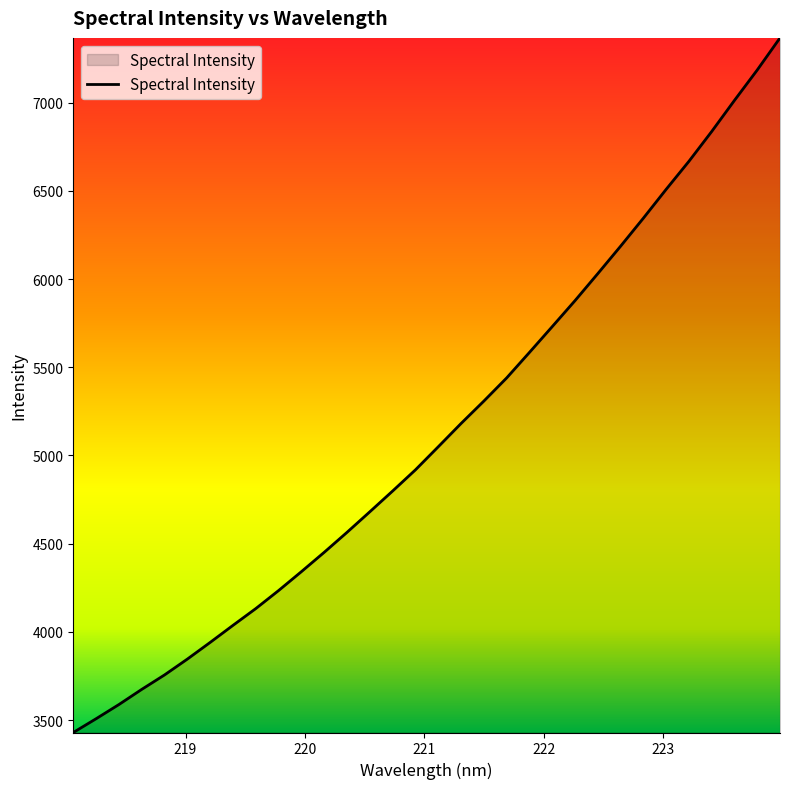

What is the smallest value displayed?

3429.8